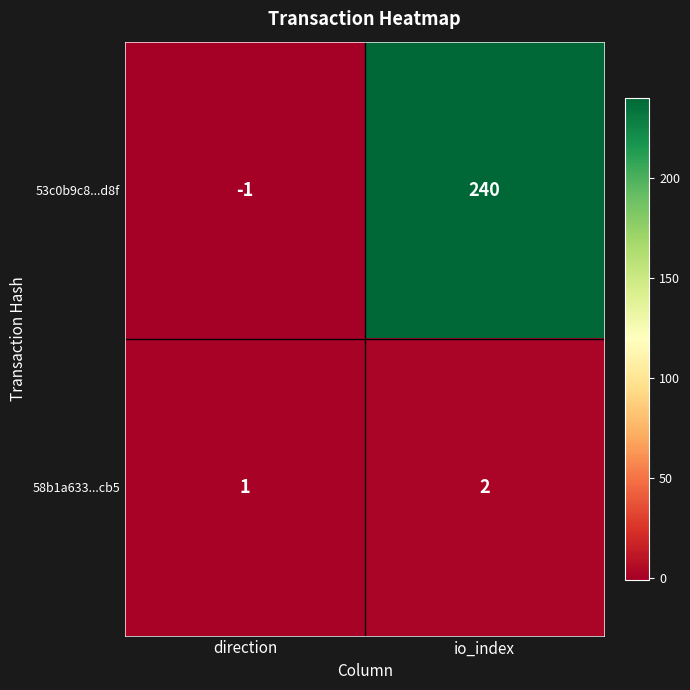

Which series has the largest range (max minus min)?

53c0b9c8...d8f